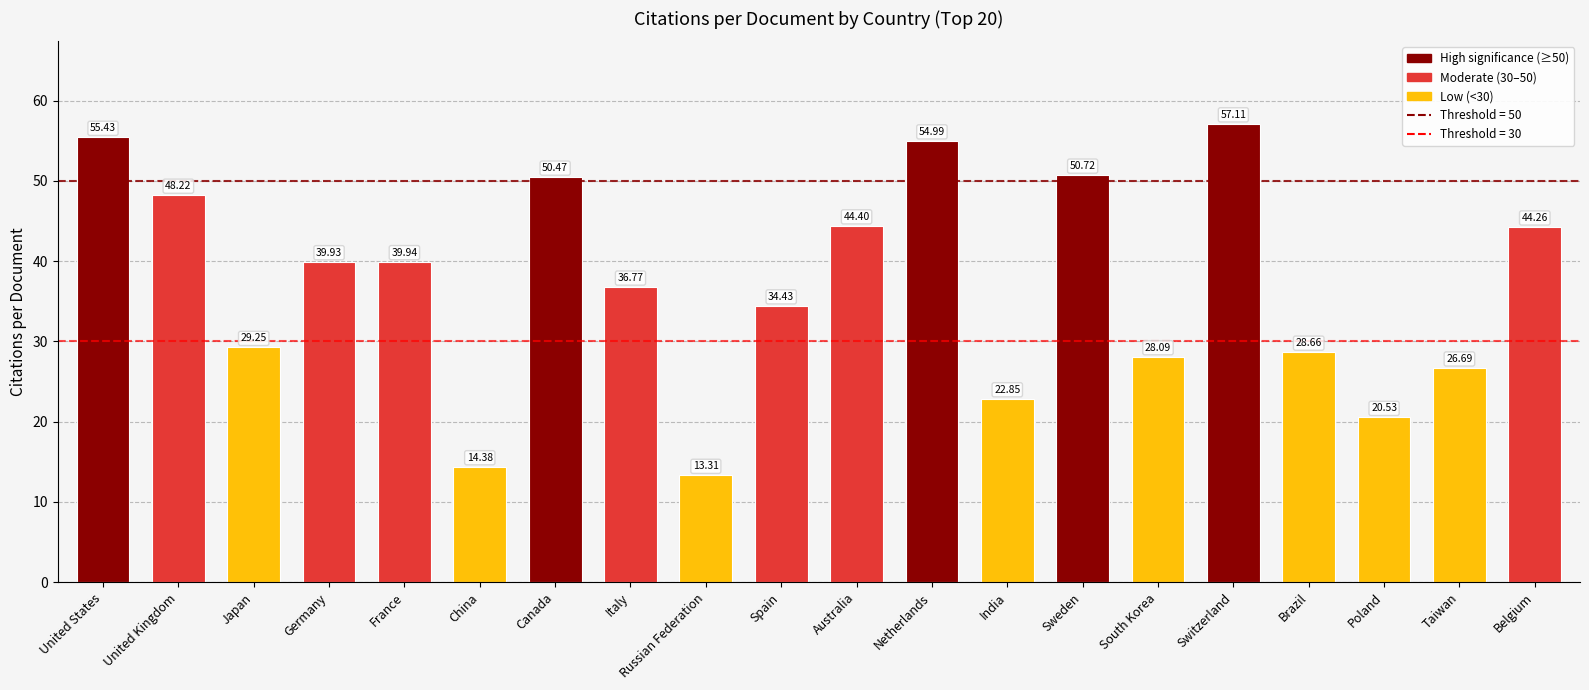

What is the greatest value displayed?

57.1